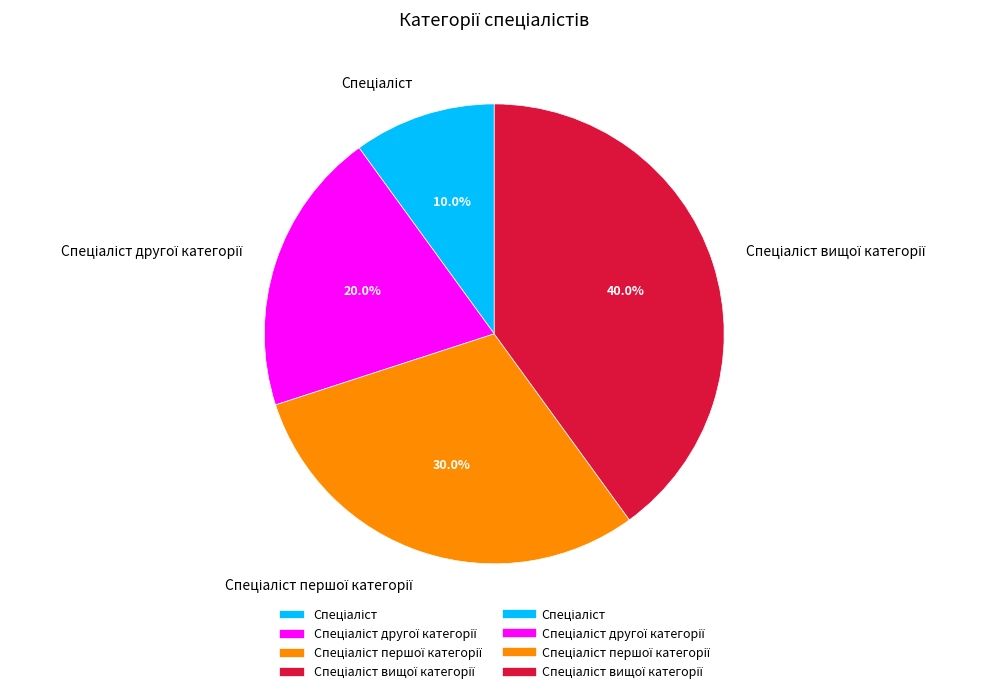

Count the number of slices in the pie.

4